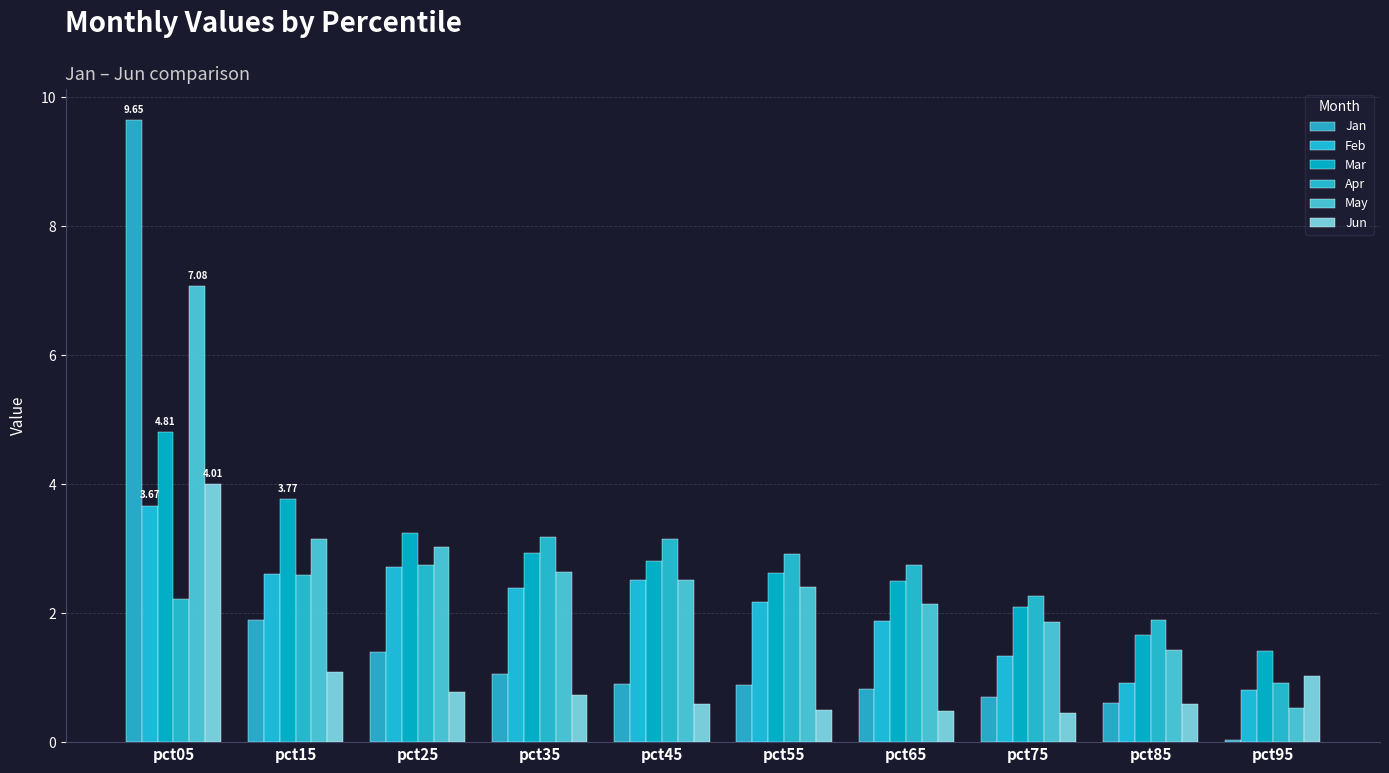

Where does the Apr series first go above 2?

pct05